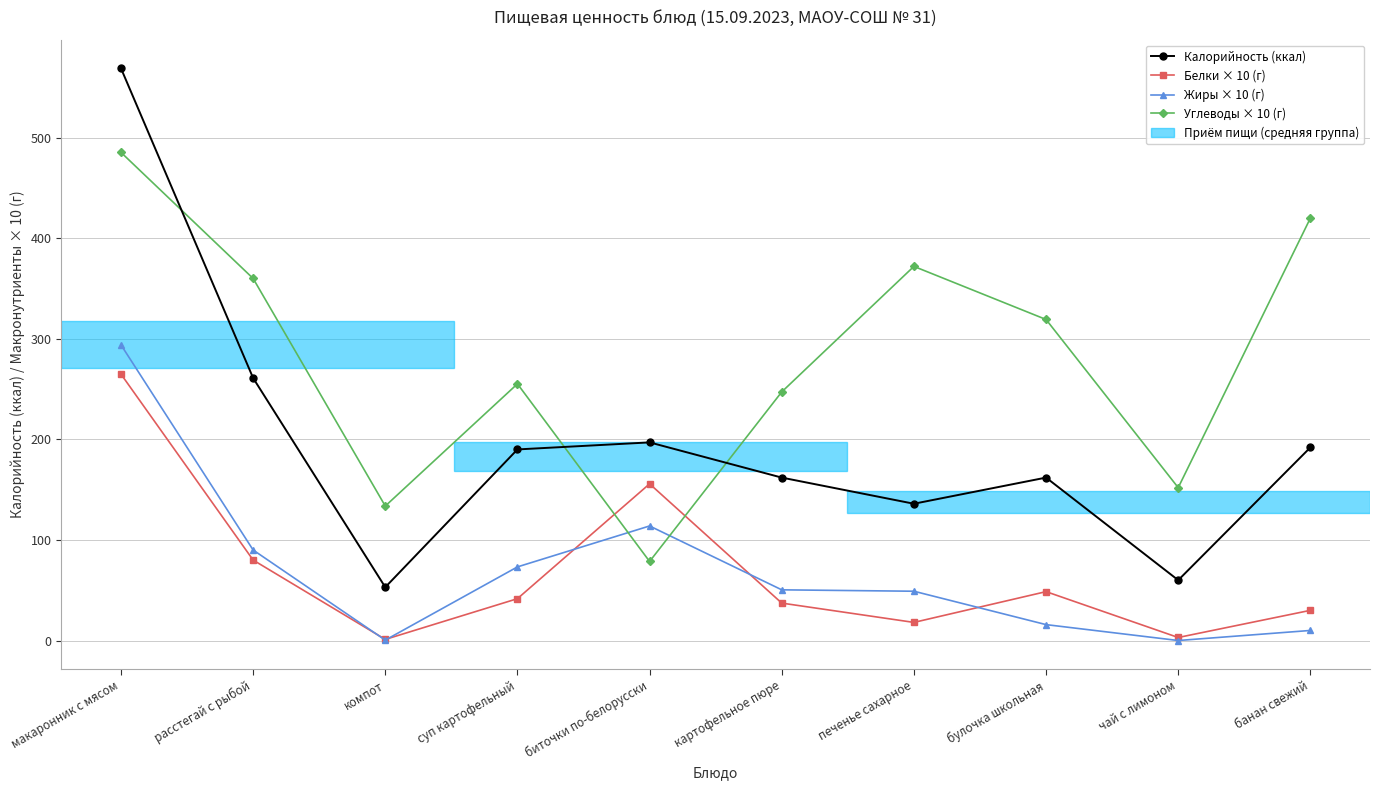

What is the greatest value displayed?

569.0